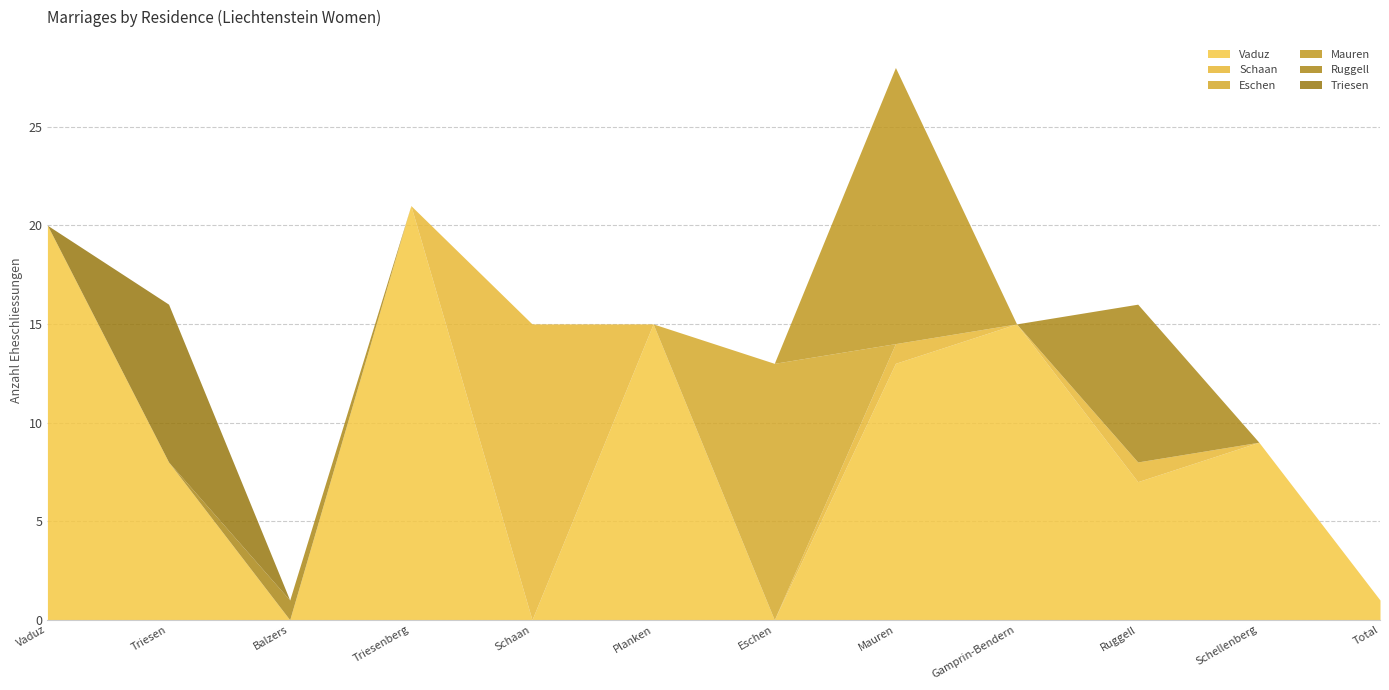

Is the value of Triesen at Schellenberg greater than the value of Eschen at Eschen?

No